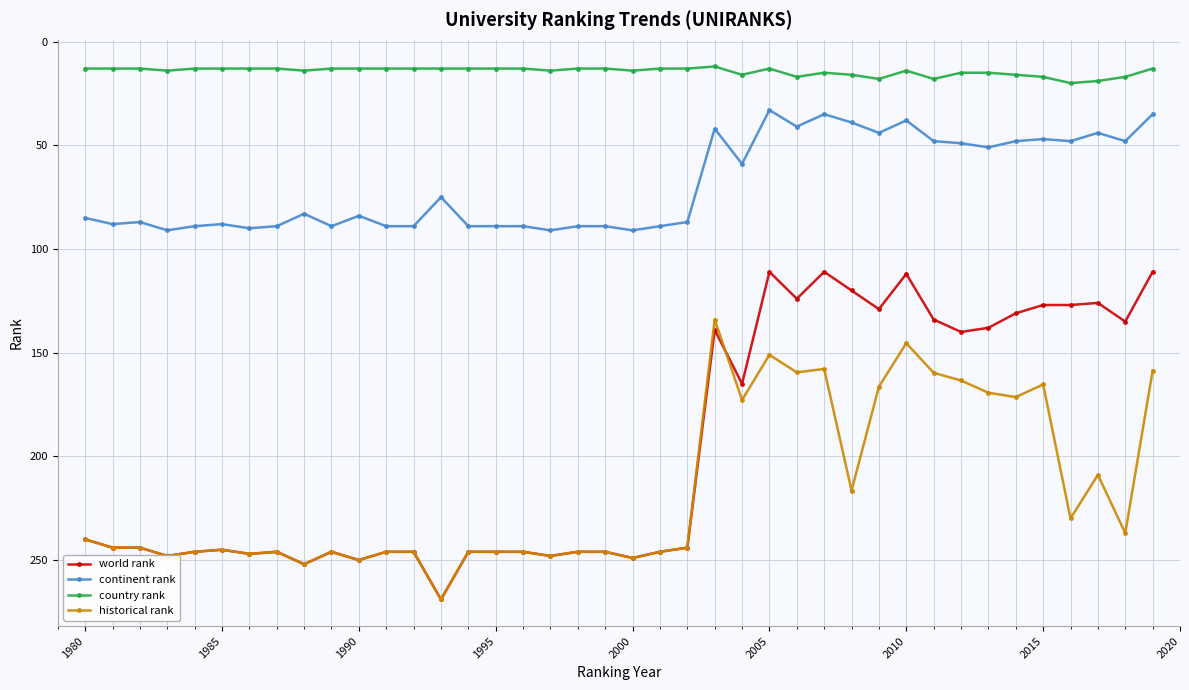

True or false: continent rank has more than 2 points higher than both neighbors.

True